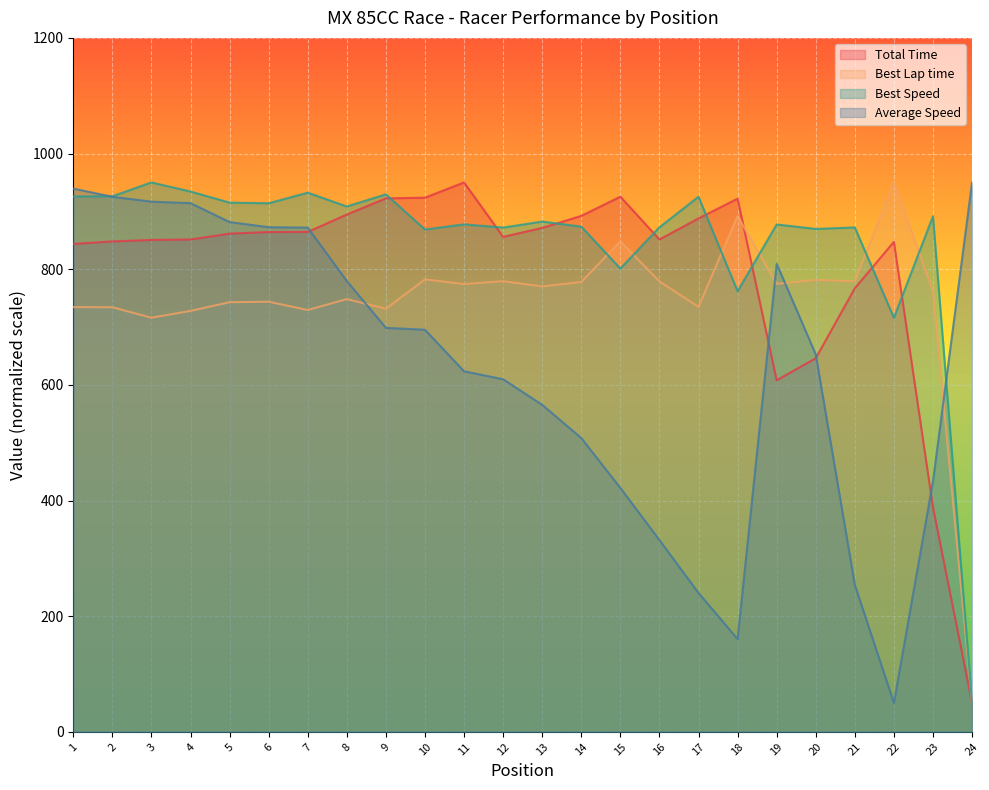

True or false: Best Lap time and Total Time cross at least once.

True